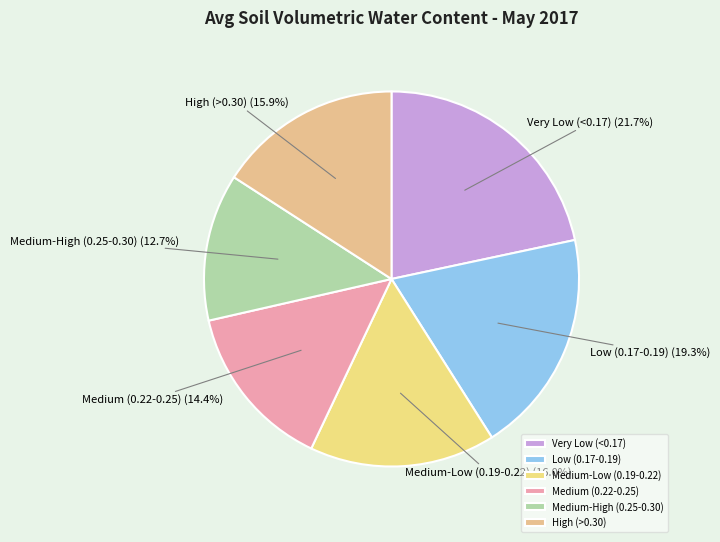

What is the smallest slice in the pie chart?

Medium-High (0.25-0.30)